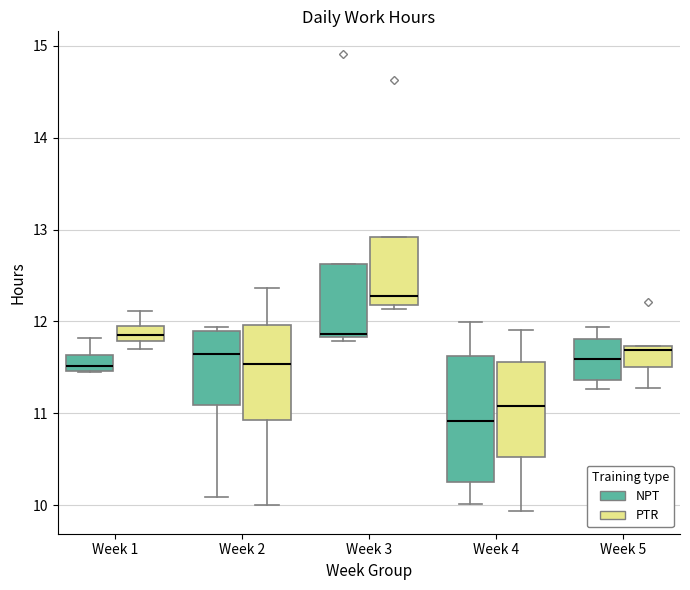

Which box's median line is the lowest?

Week 4 (NPT)